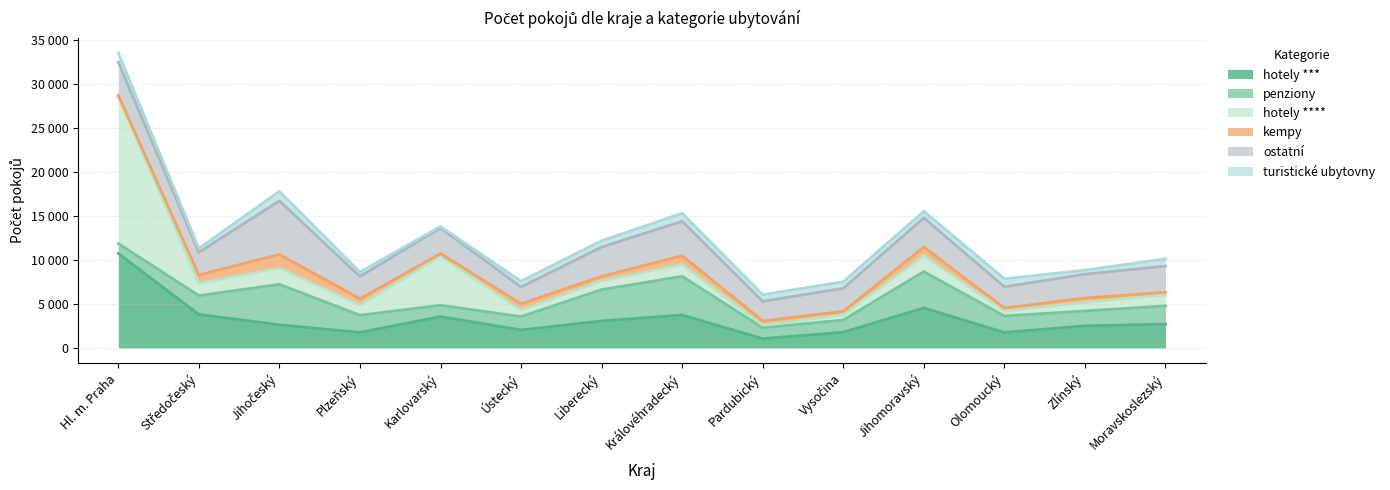

True or false: turistické ubytovny has more than 2 interior local peaks.

True